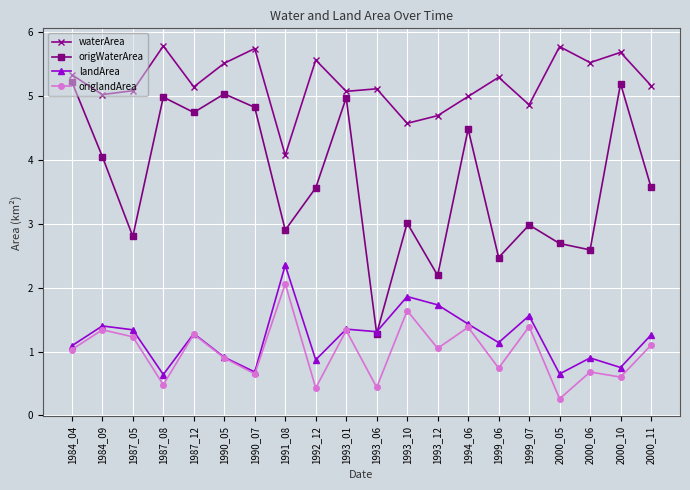

What is the difference between the origlandArea values at 1993_01 and 1999_06?

0.6